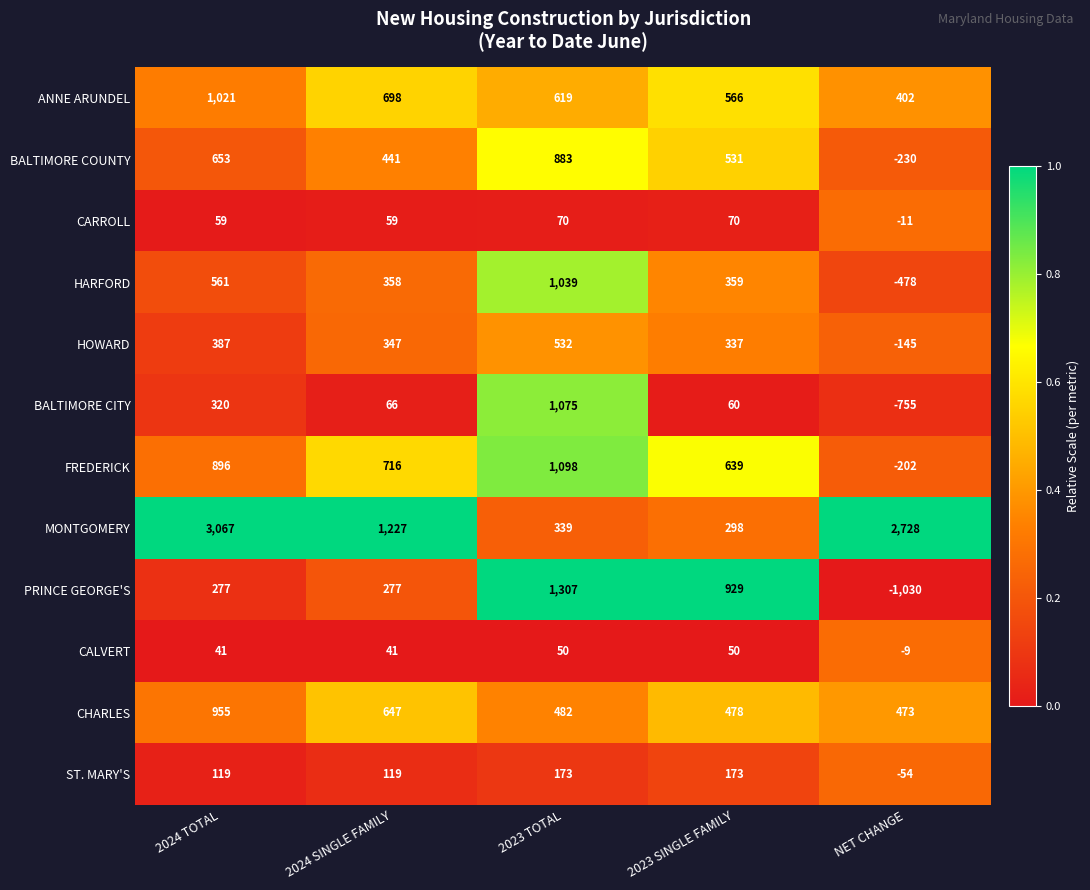

Rank the series by their maximum value, from highest to lowest.

MONTGOMERY, PRINCE GEORGE'S, FREDERICK, BALTIMORE CITY, HARFORD, ANNE ARUNDEL, CHARLES, BALTIMORE COUNTY, HOWARD, ST. MARY'S, CARROLL, CALVERT